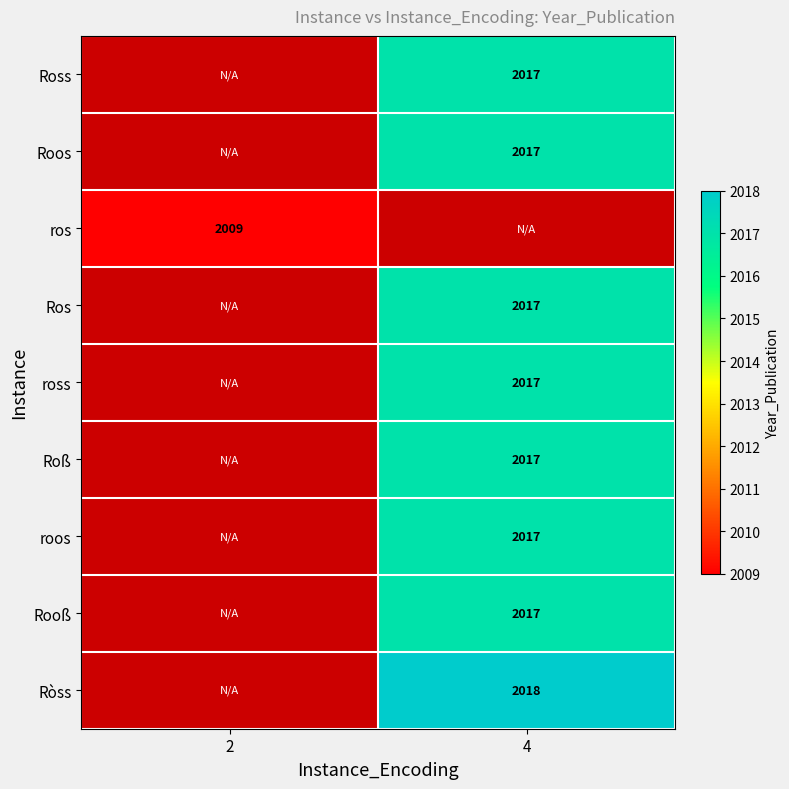

Which category has the highest value across all series?

4